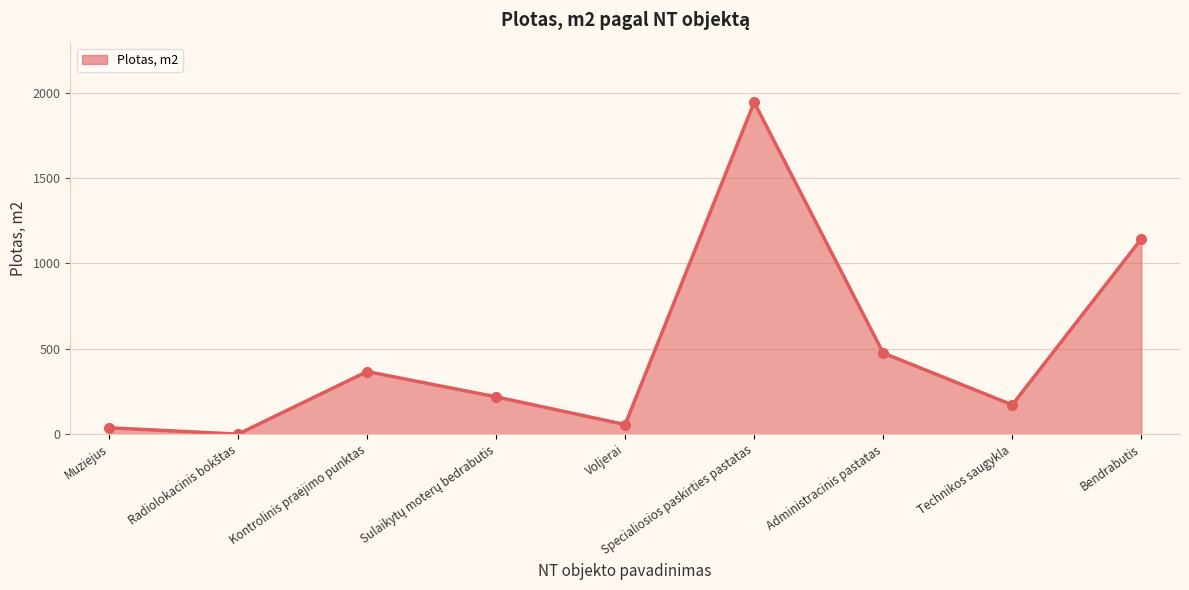

What value does the data have at Specialiosios paskirties pastatas?

1944.1